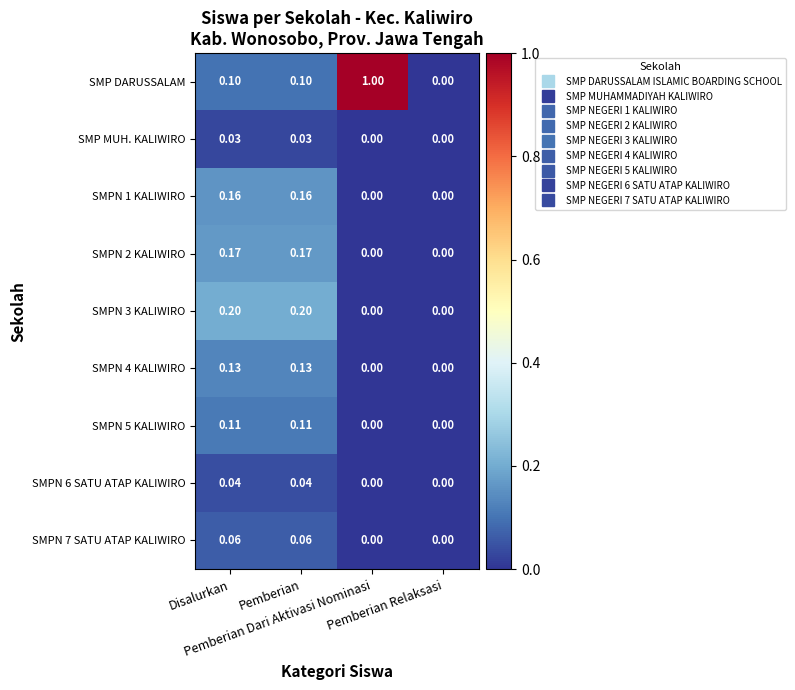

What is the difference between the highest and lowest values at Pemberian Dari Aktivasi Nominasi?

1.0